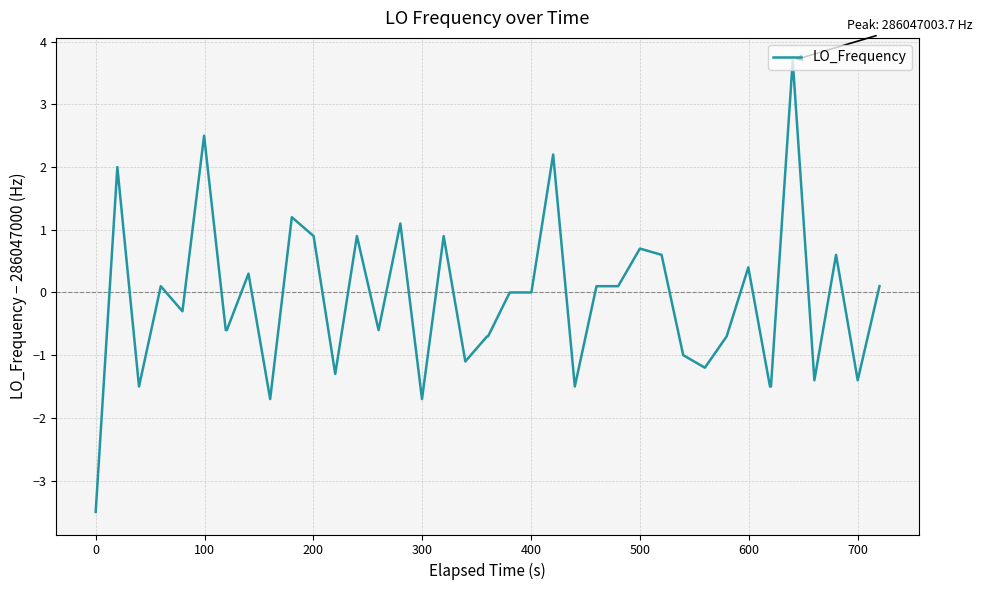

How many series are shown in this chart?

1